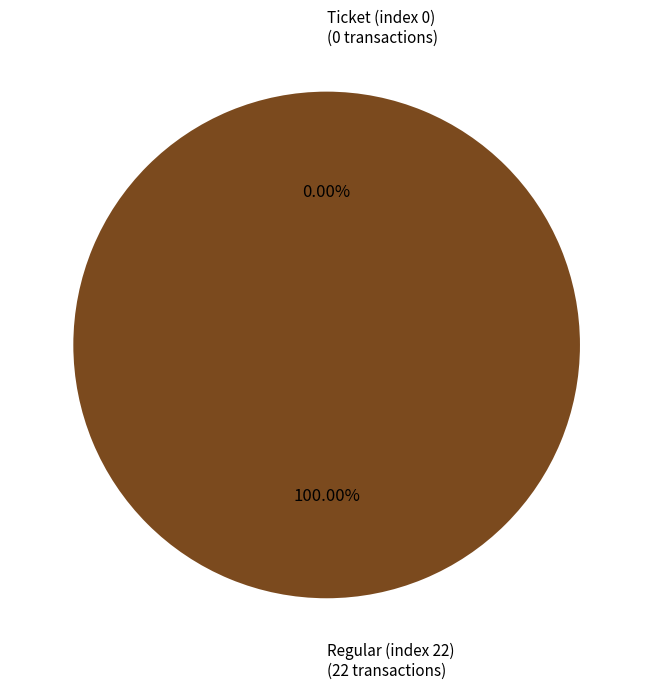

To the nearest percent, what is the difference between the Ticket (index 0) and Regular (index 22) slice percentages?

100%